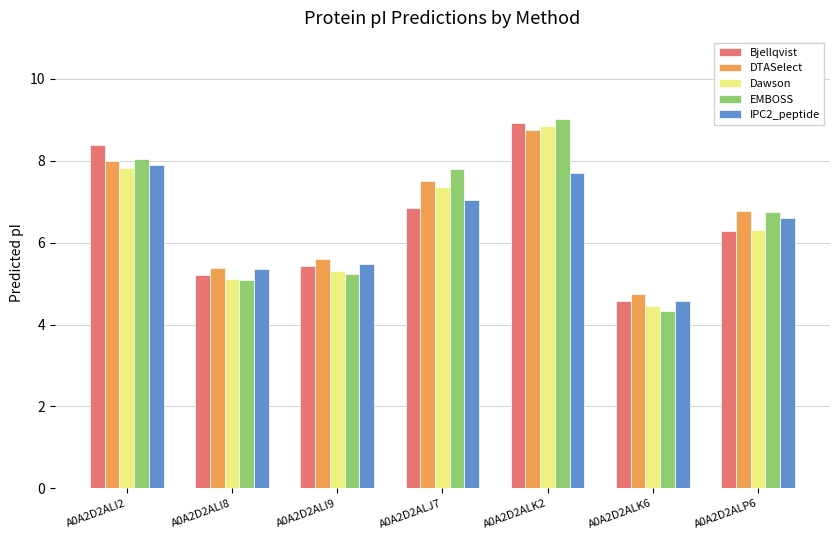

Where does the IPC2_peptide series first go above 6?

A0A2D2ALI2